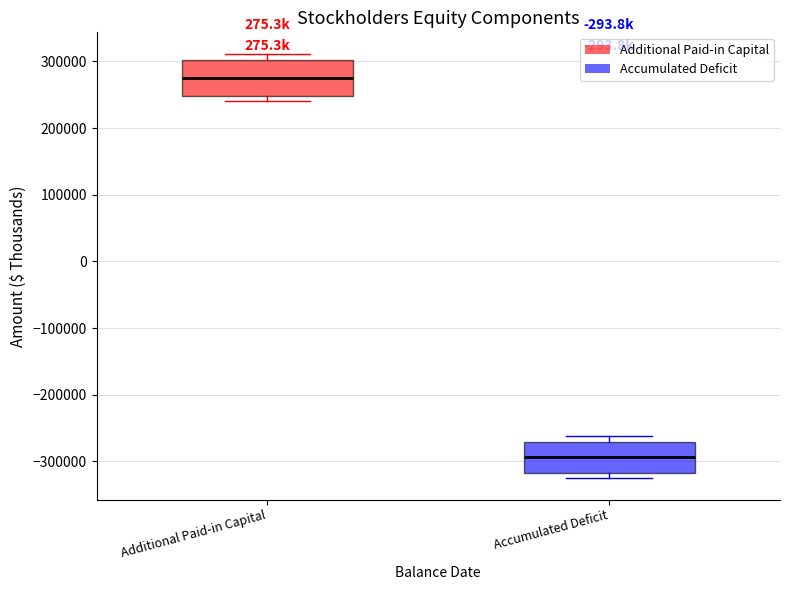

Where is the upper edge of the box for Accumulated Deficit on the y-axis? The values are not printed on the chart, so give them approximately, as read against the axis.

-270000